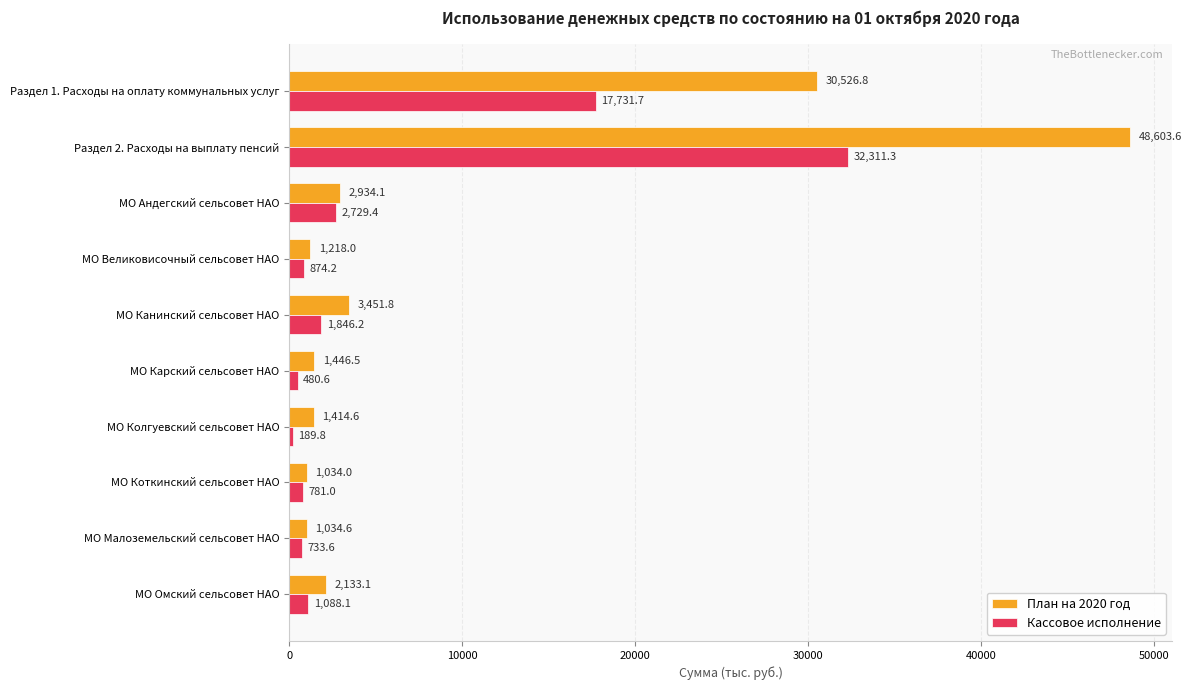

What is the difference between the maximum and second lowest values in the Кассовое исполнение series?

31830.7